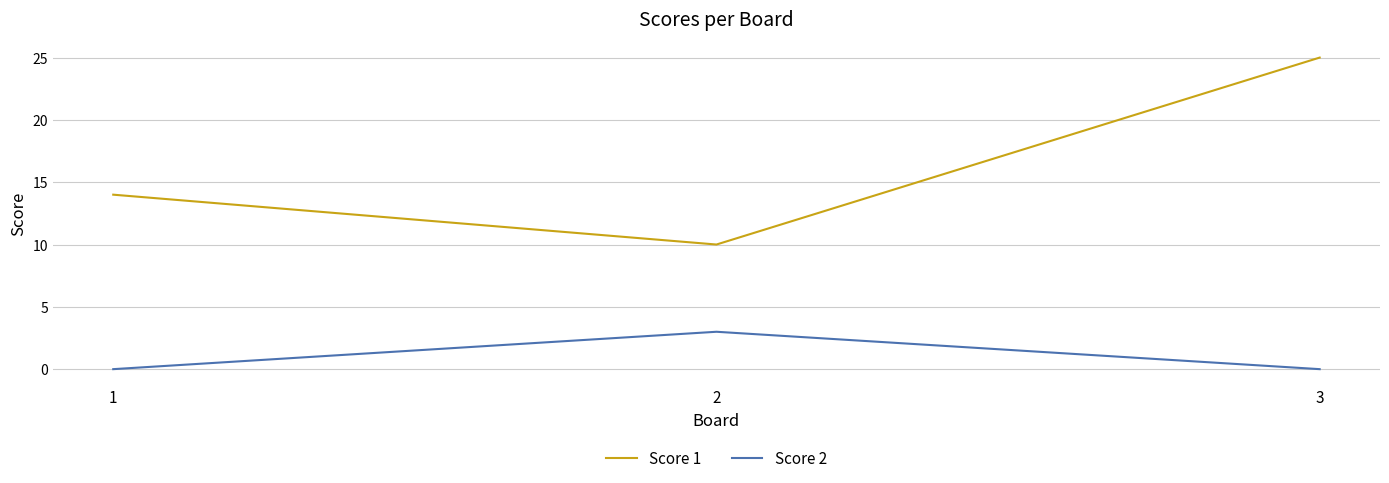

How many lines are shown in the chart?

2